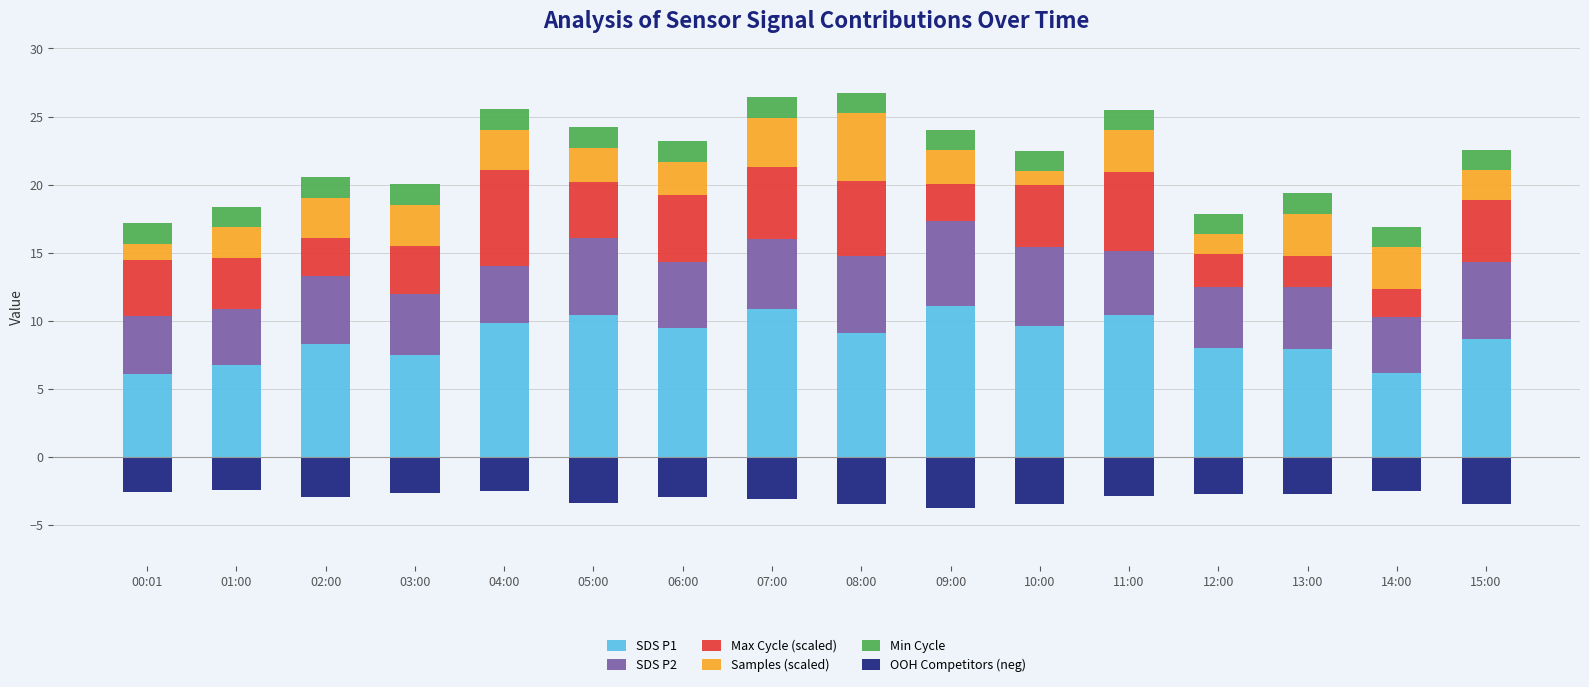

The value of OOH Competitors (neg) at 14:00 is -3.8. True or false?

False